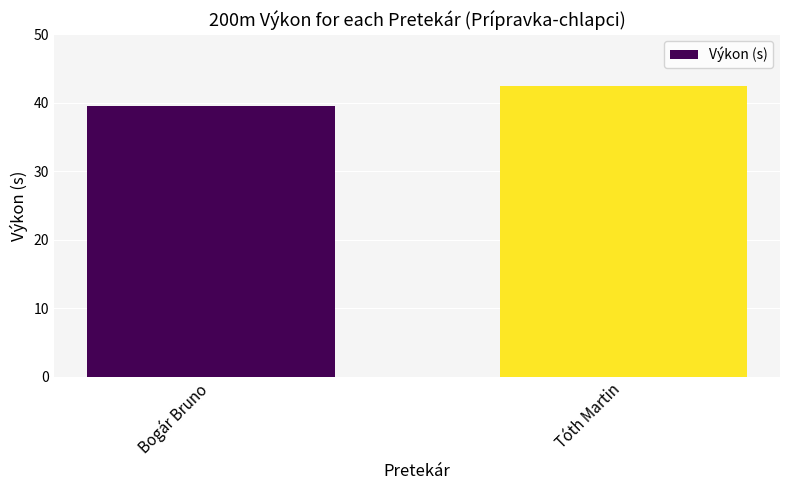

Reading left to right, extract all data points from this chart.

Bogár Bruno=39.5	Tóth Martin=42.5